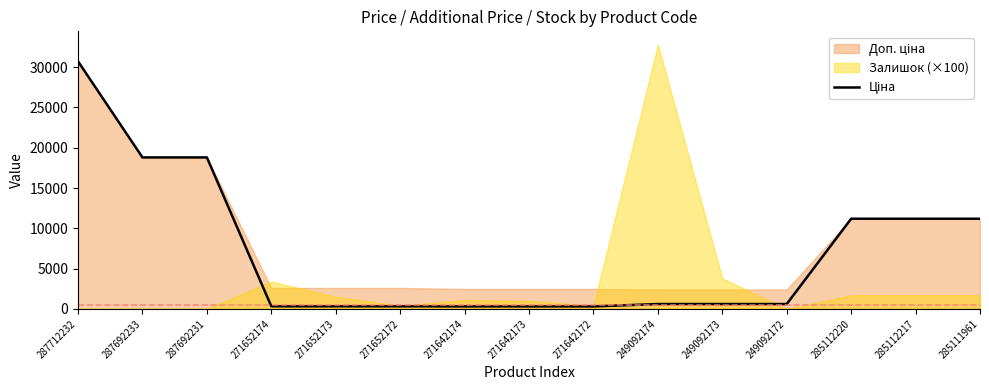

The value at 287692233 is 24889.3. True or false?

False